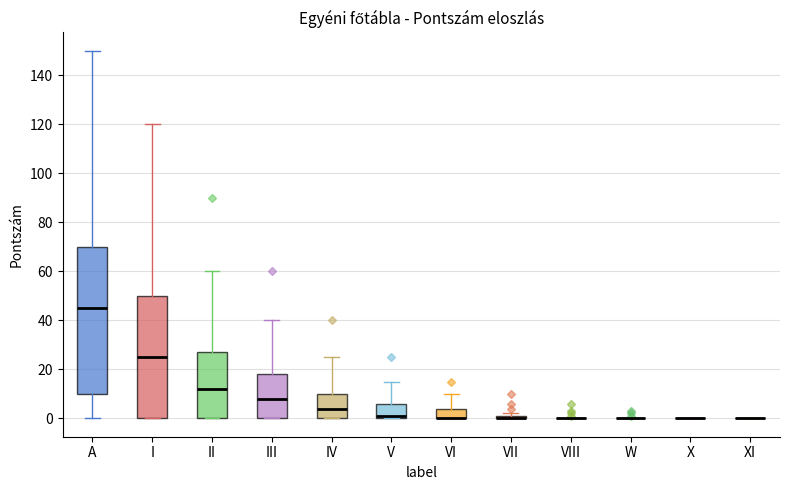

Which box is the tallest, from its lower edge to its upper edge?

A